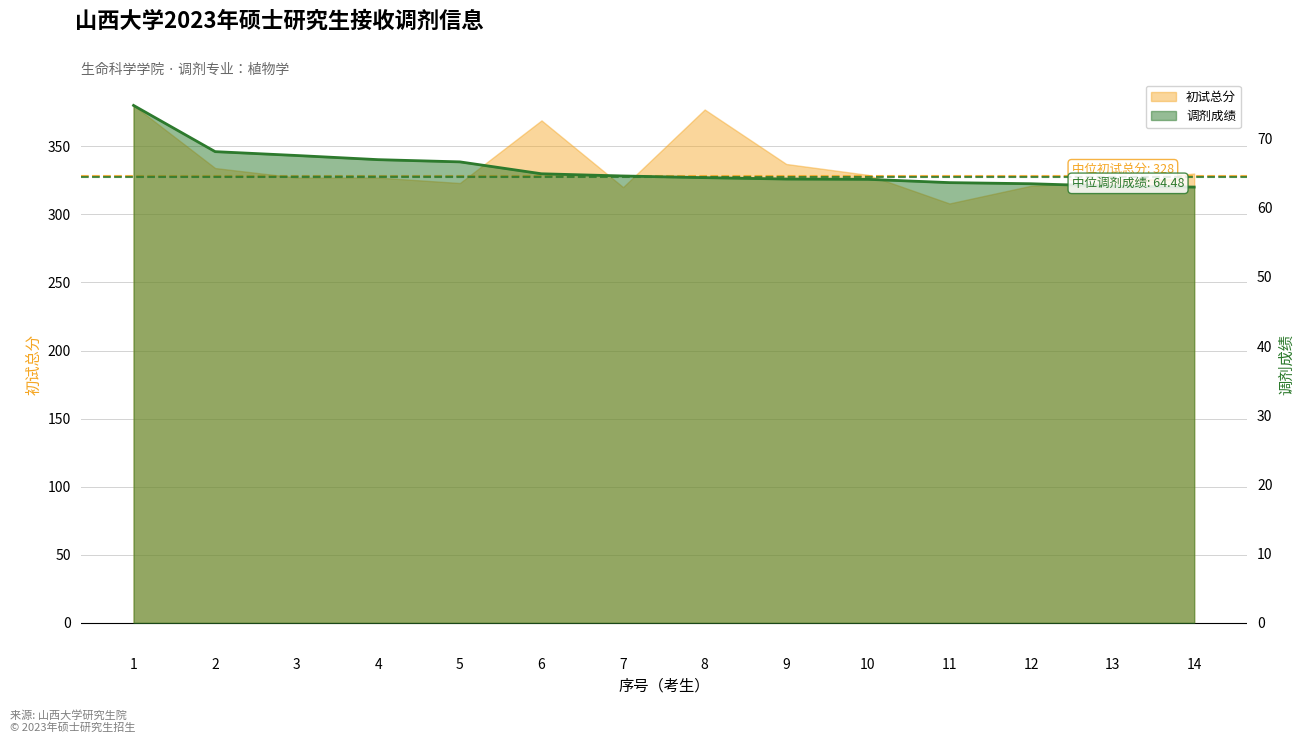

Which series has the largest total across all categories?

初试总分